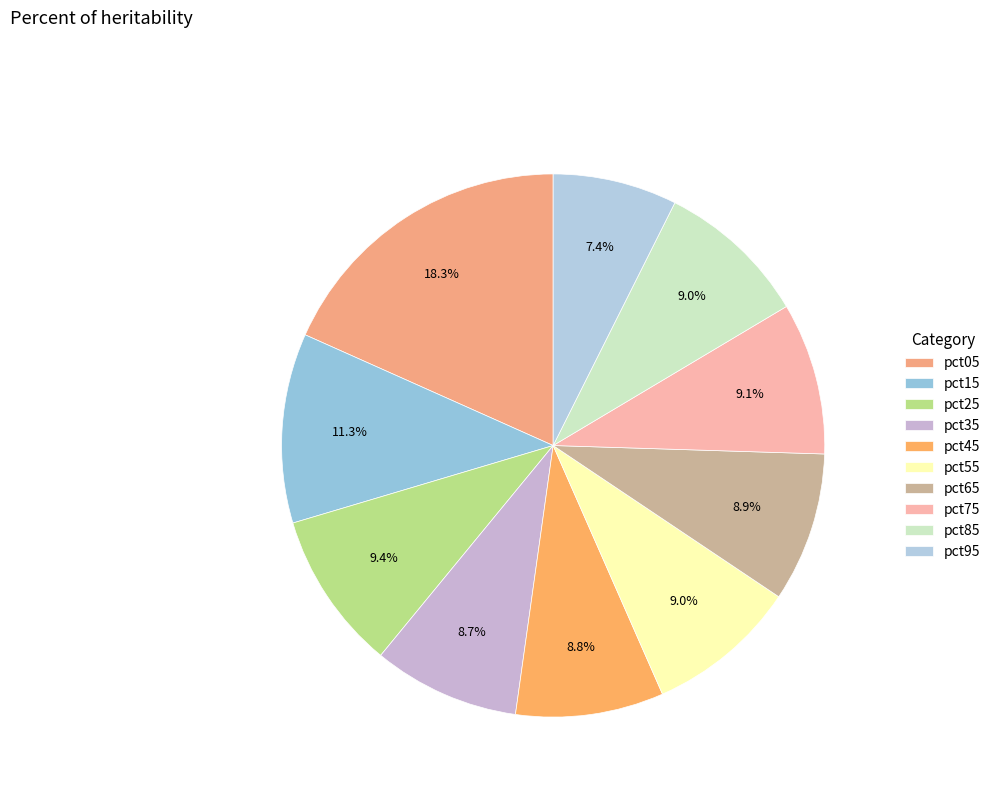

Which slice is the largest?

pct05